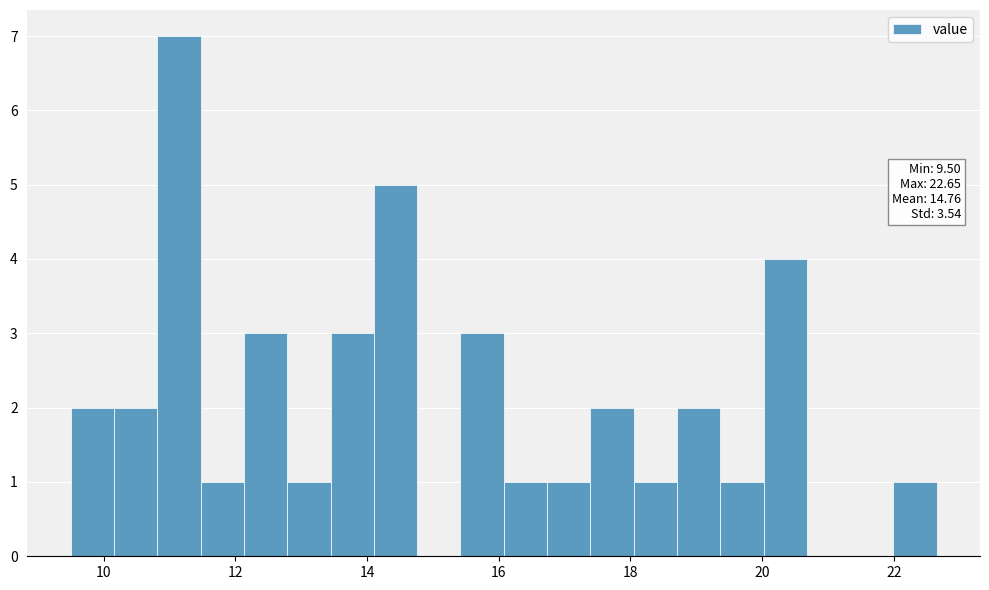

Read against the x-axis, roughly where is the centre of the tallest bar?

11.2